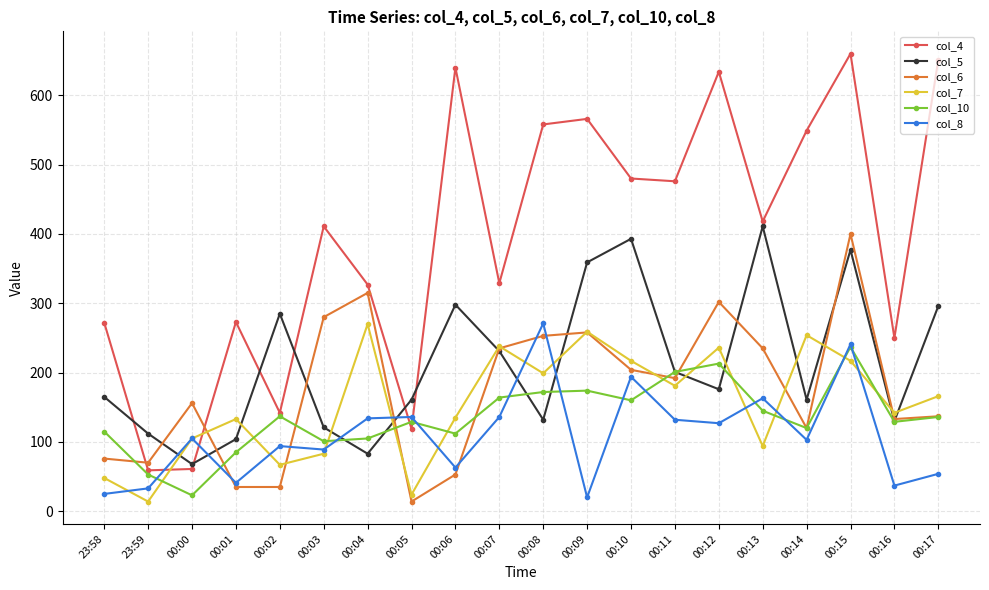

Is it true that col_7 equals 95 at 00:16?

False